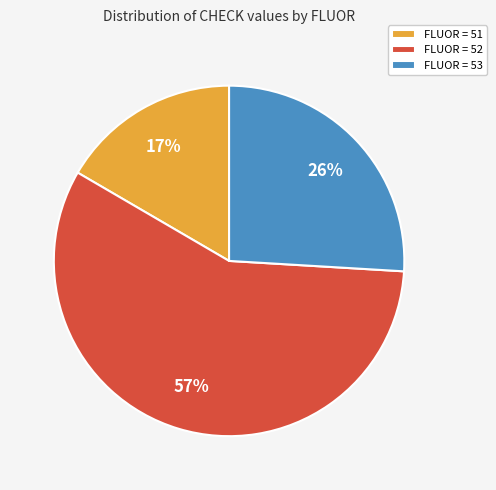

To the nearest percent, what portion does FLUOR = 52 represent?

57%